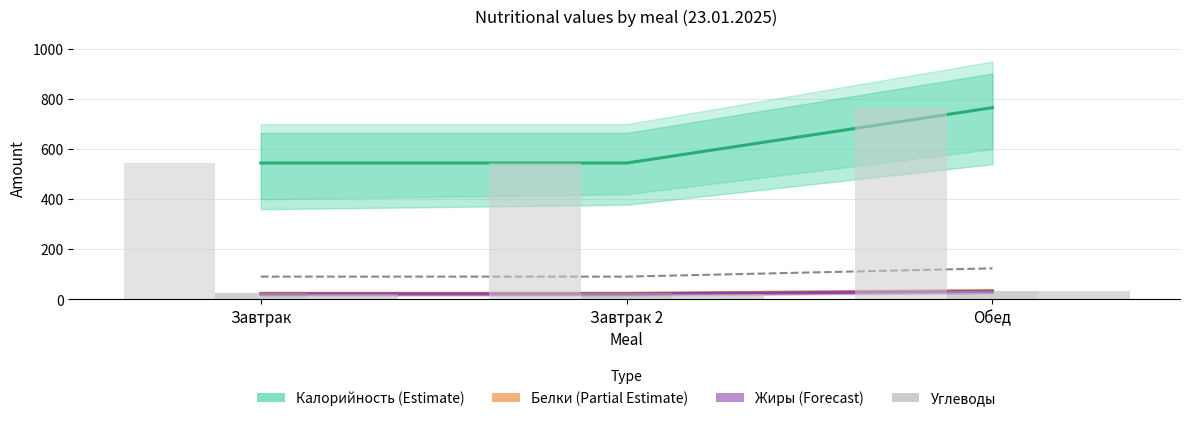

What is the total value across all series at Завтрак?

681.7